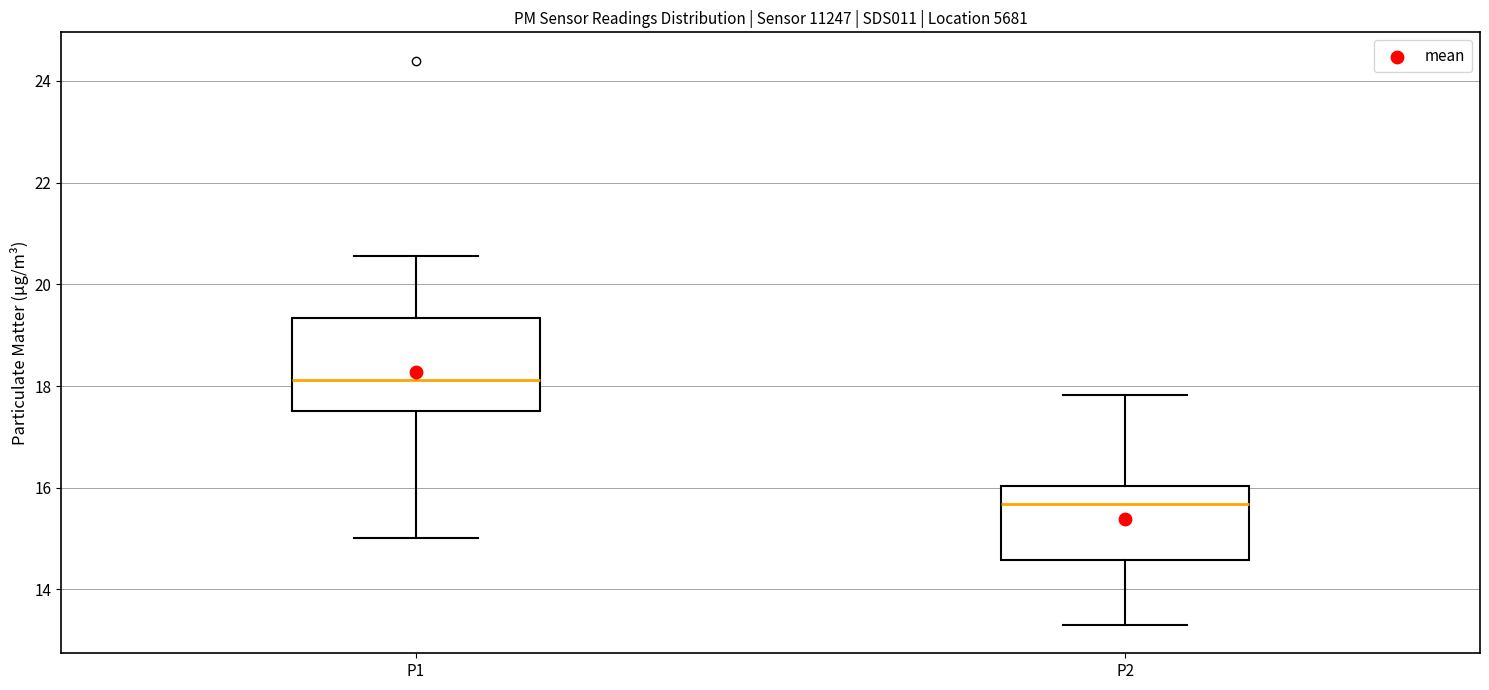

Where does the lower whisker of the box for P2 end on the y-axis? The values are not printed on the chart, so give them approximately, as read against the axis.

13.4